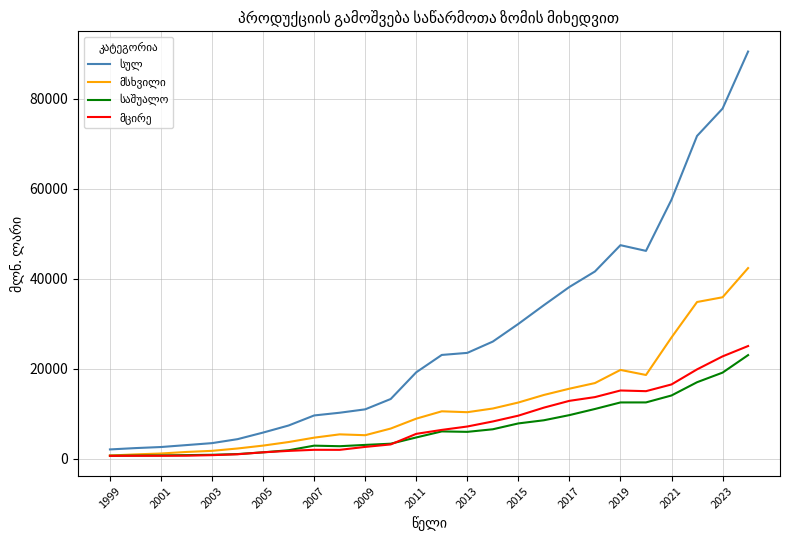

What is the maximum value shown in the chart?

90539.7